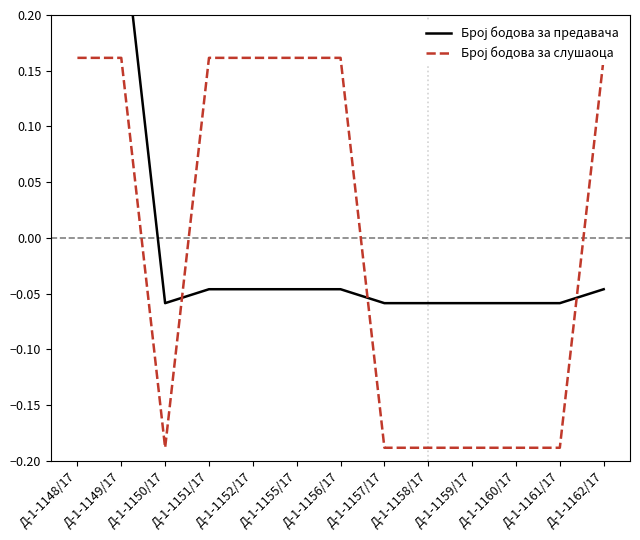

How many positive values does the Број бодова за предавача series have?

2